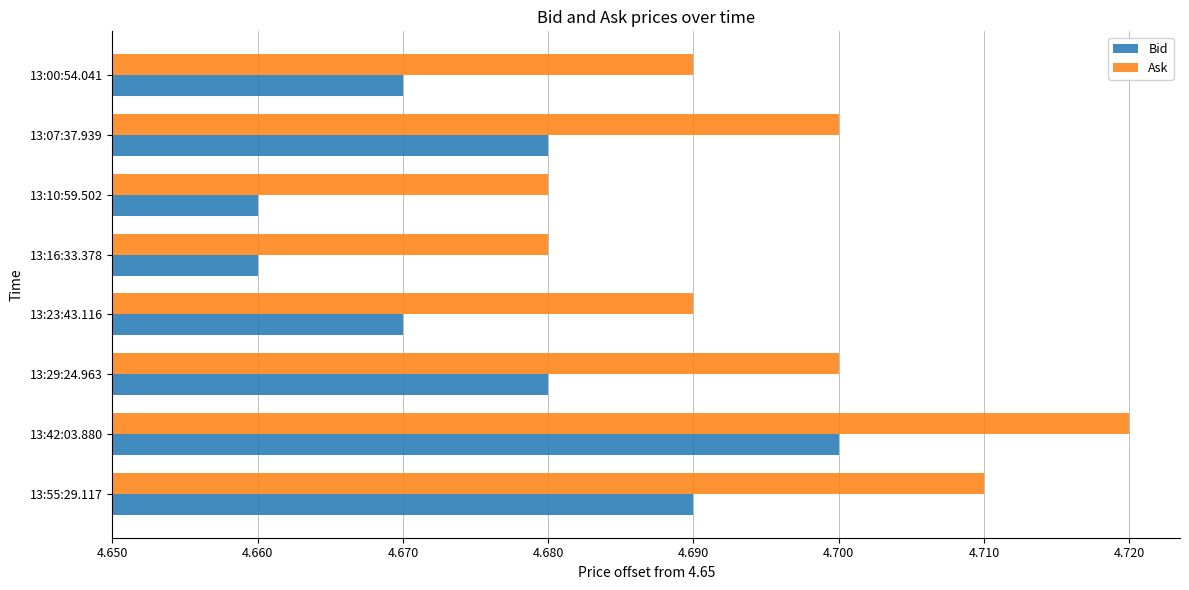

At which category is the sum across all series the highest?

13:42:03.880